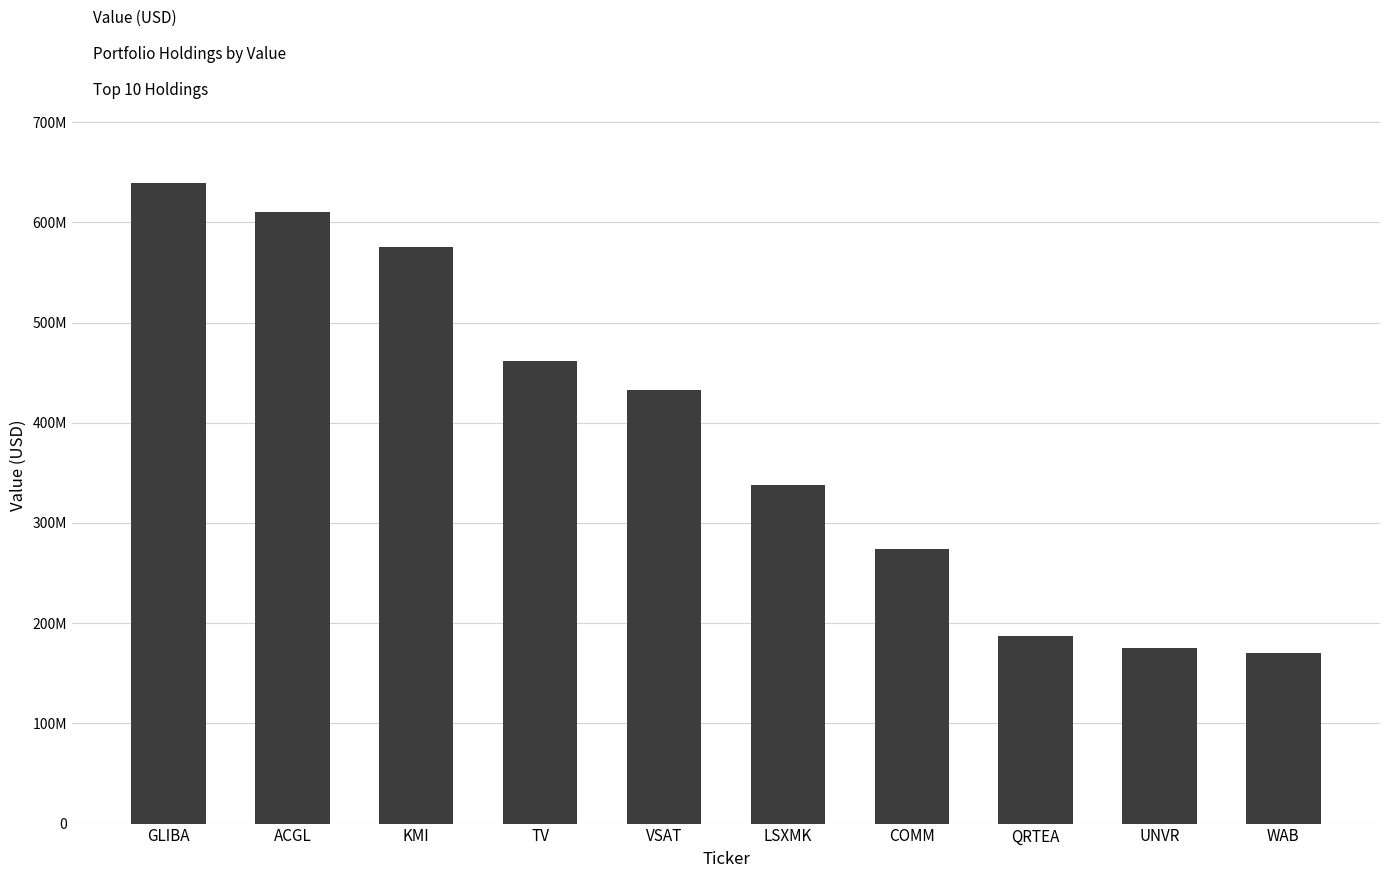

What is the label of the 9th bar from the right?

ACGL